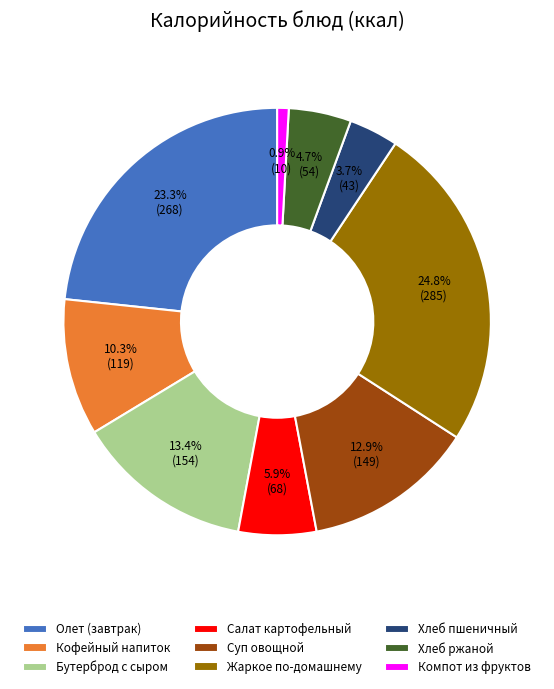

Approximately how many times larger is the value at Салат картофельный compared to Кофейный напиток?

0.6